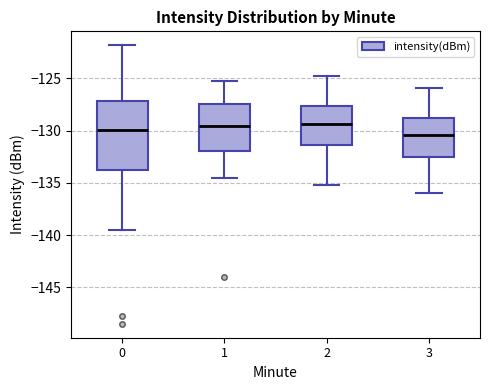

Reading left to right, transcribe this box plot: for each box, give where its median line is, the range the box spans, and where its two whiskers end, as read against the y-axis. The values are not printed on the chart, so give them approximately, as read against the axis.

0: median -130.0, box -134.0 to -127.0, whiskers -139.5 to -122.0
1: median -129.5, box -132.0 to -127.5, whiskers -134.5 to -125.5
2: median -129.5, box -131.5 to -127.5, whiskers -135.0 to -125.0
3: median -130.5, box -132.5 to -128.5, whiskers -136.0 to -126.0